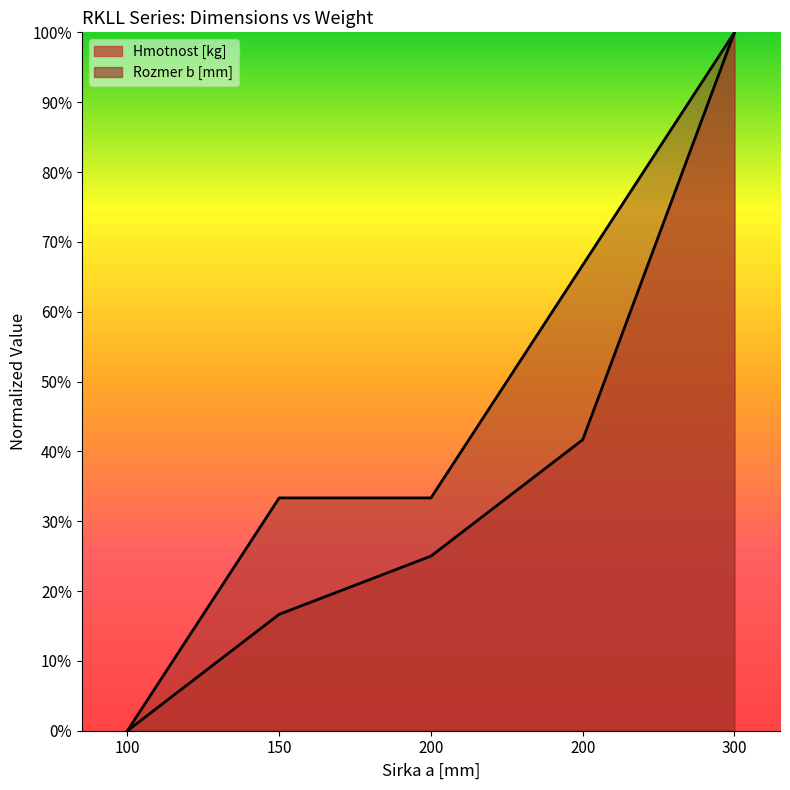

What is the sum of all Hmotnost [kg] values?

1.8